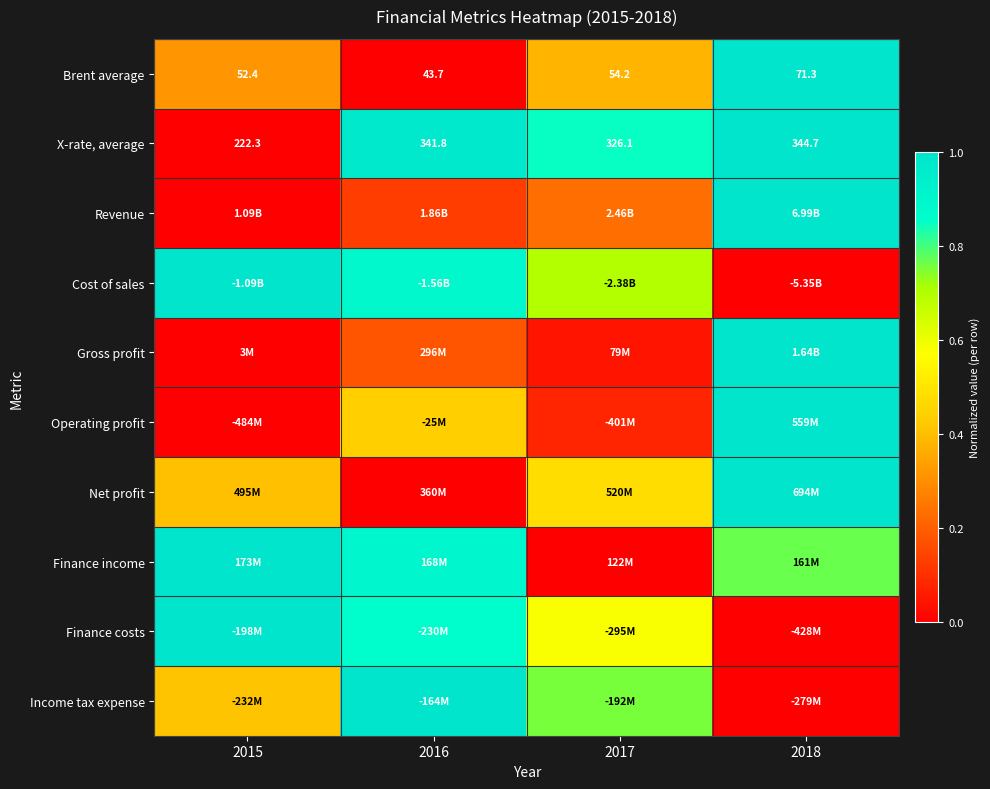

True or false: X-rate, average has a value of 0.8 at 2017.

True